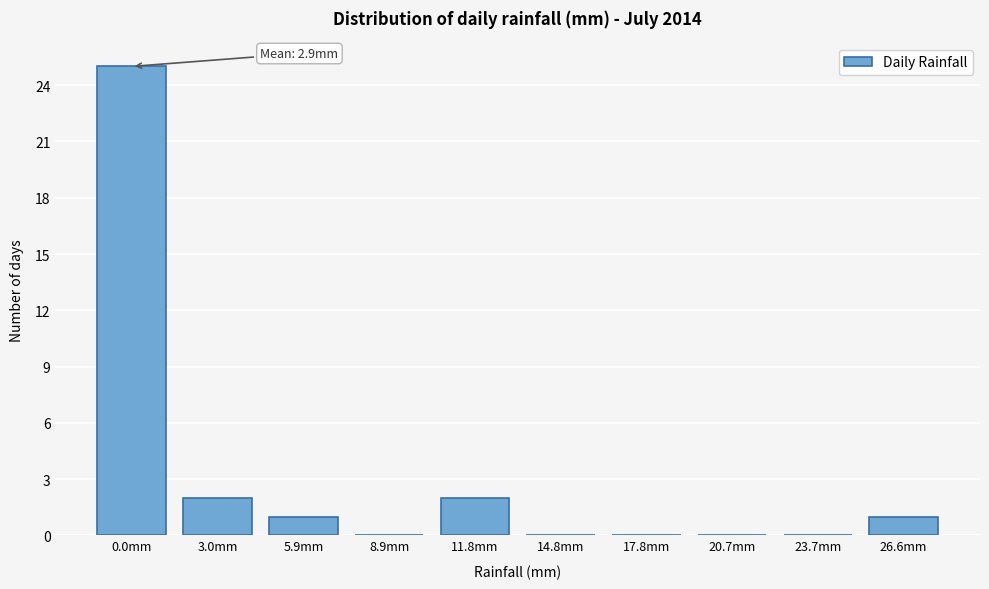

Reading left to right, list all the values displayed in this chart.

0.0mm=25	3.0mm=2	5.9mm=1	8.9mm=0	11.8mm=2	14.8mm=0	17.8mm=0	20.7mm=0	23.7mm=0	26.6mm=1